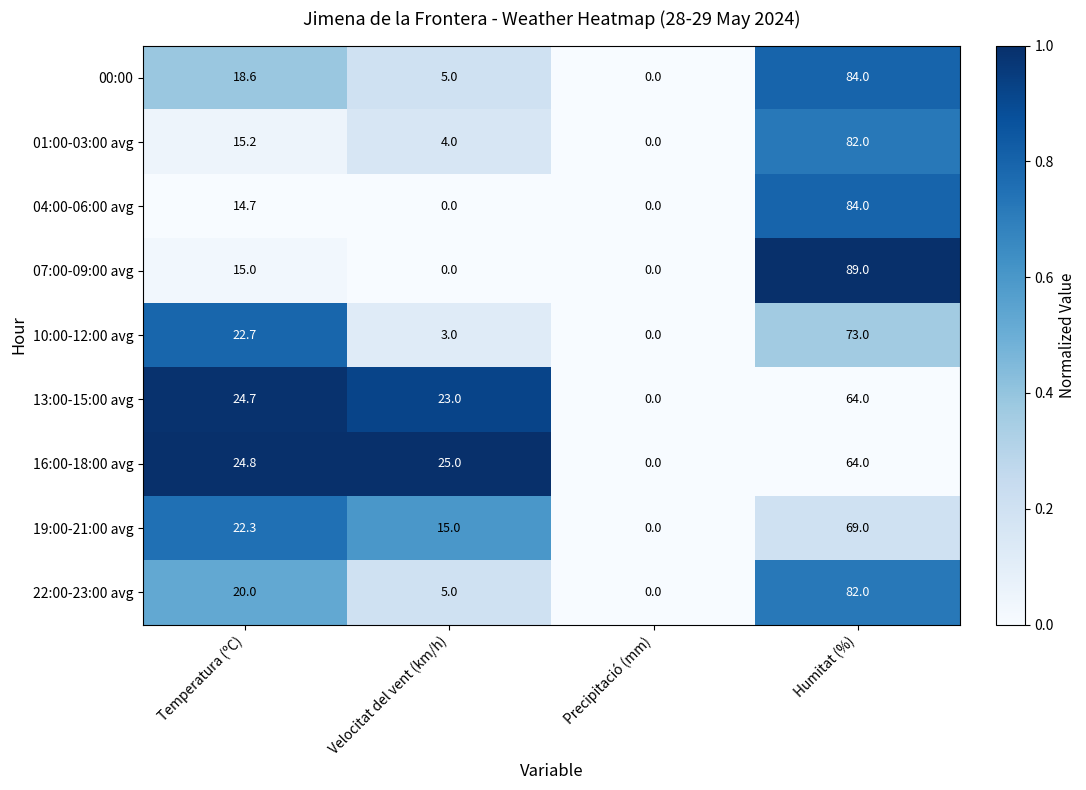

Where does the 00:00 series first go above 18?

Temperatura (ºC)